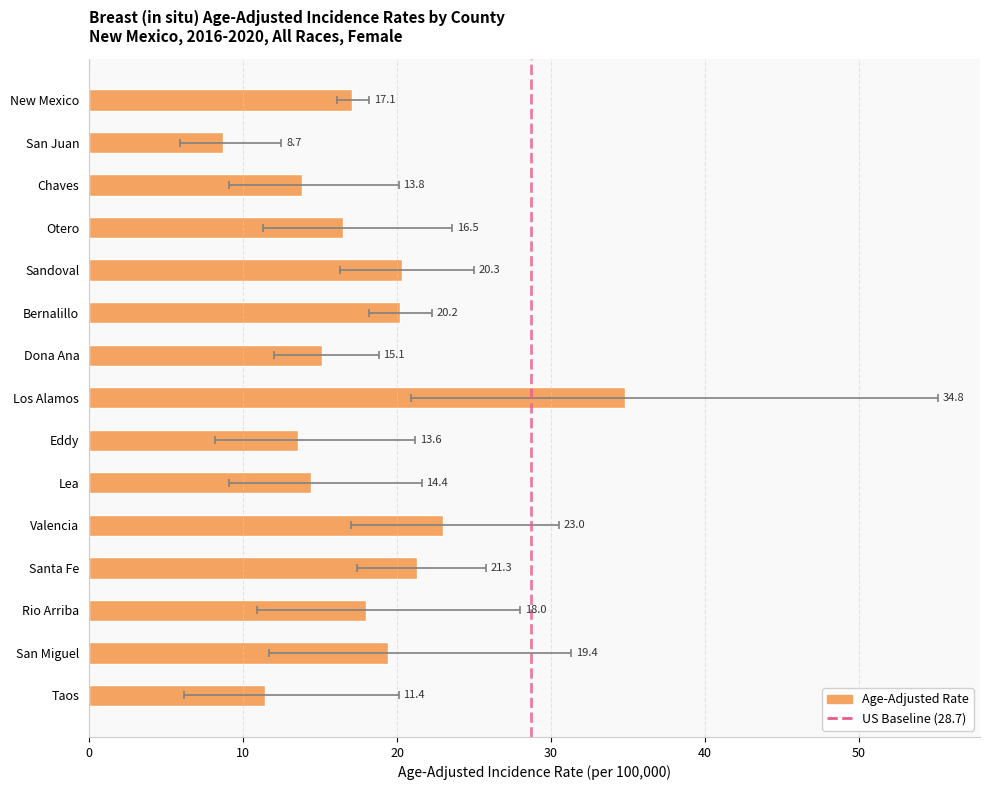

What is the maximum value for Lower 95% CI?

20.9